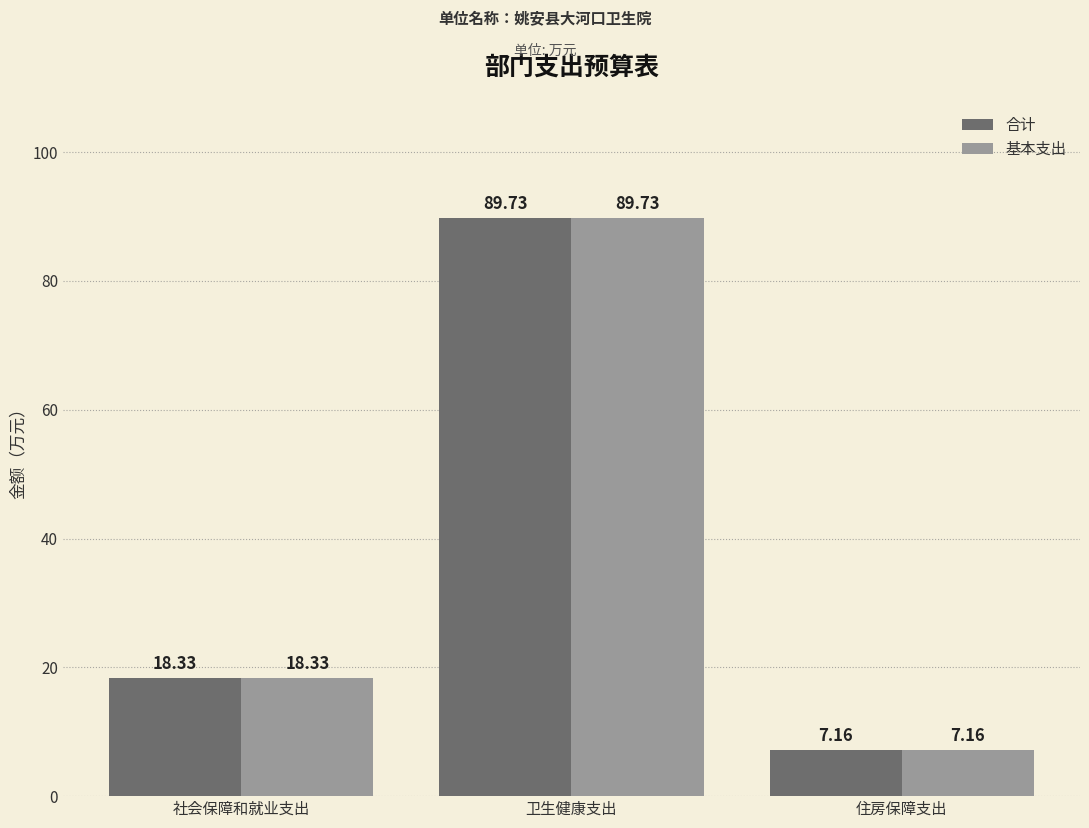

List the labels in order of 合计 value, smallest first.

住房保障支出, 社会保障和就业支出, 卫生健康支出